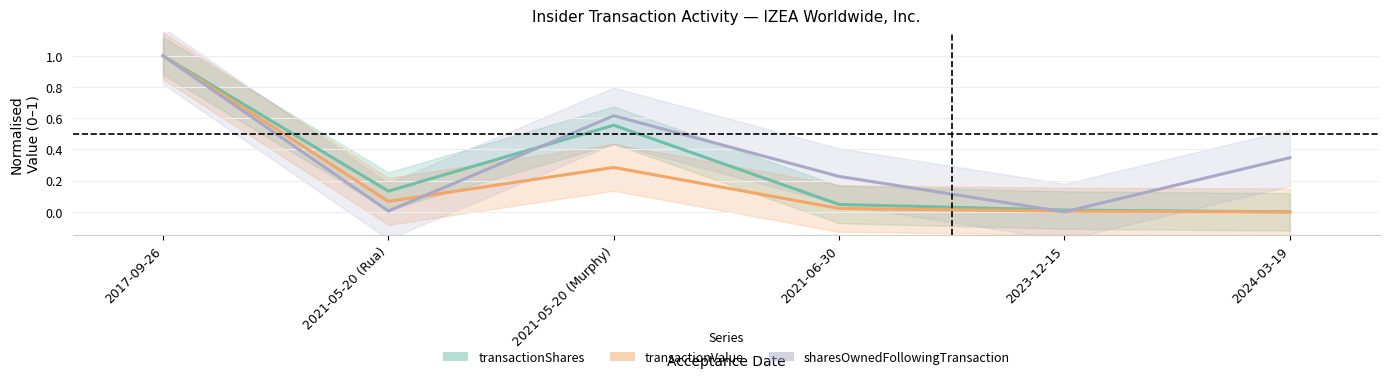

How many intersections are there between transactionValue and sharesOwnedFollowingTransaction?

3